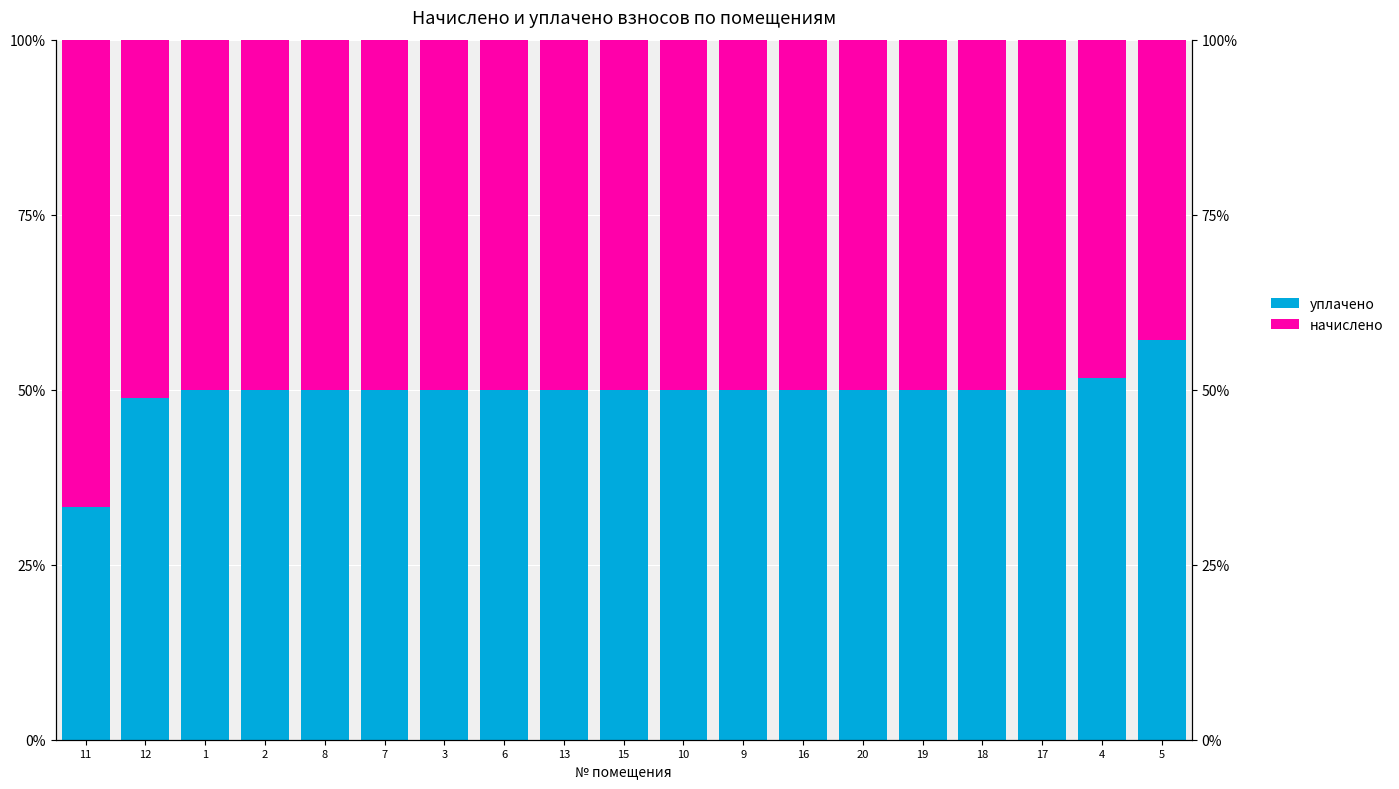

At how many categories does at least one series exceed 36?

19